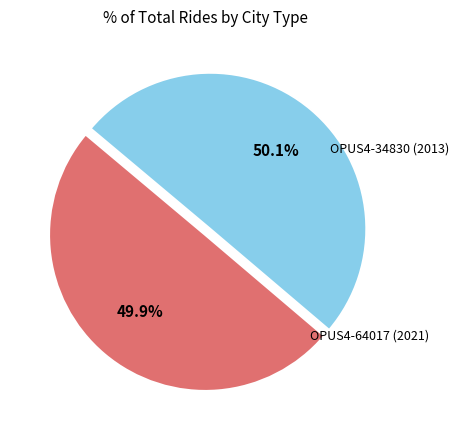

Is there a majority slice in this chart?

Yes